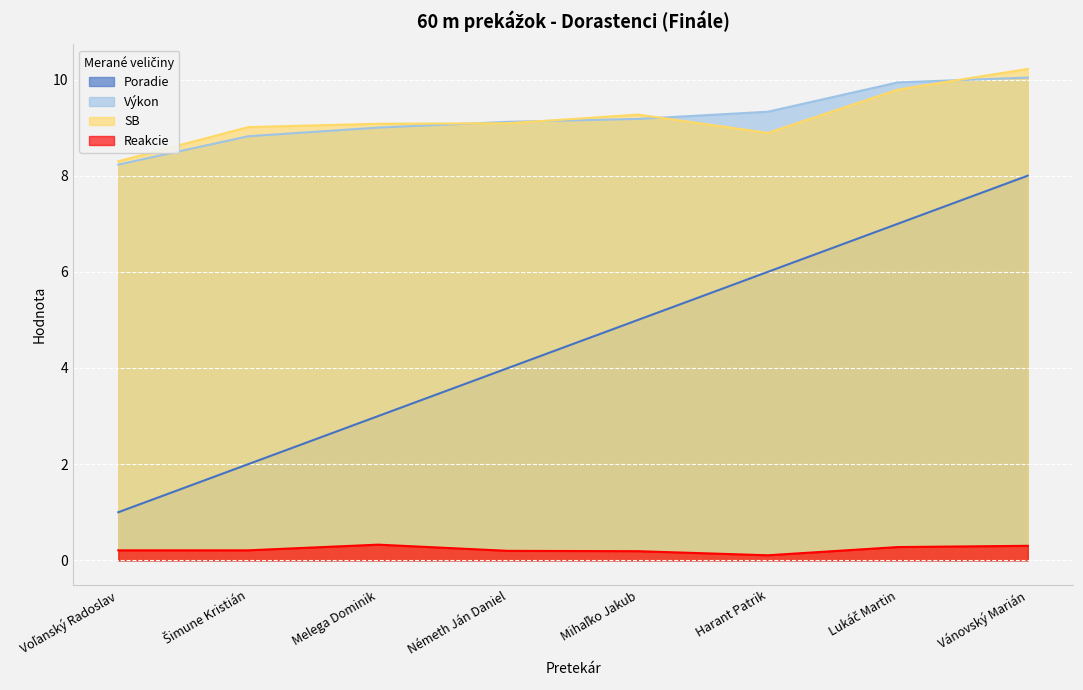

True or false: Poradie has more than 0 interior local peaks.

False